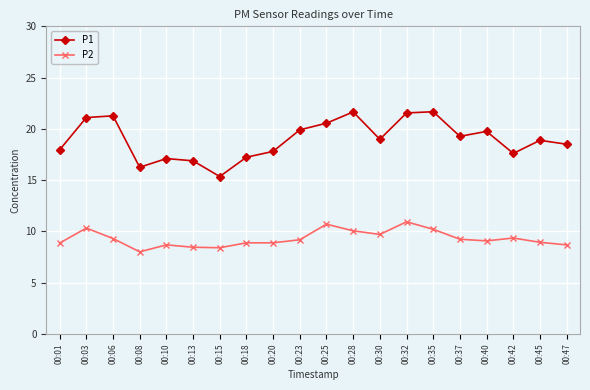

How many lines are shown in the chart?

2